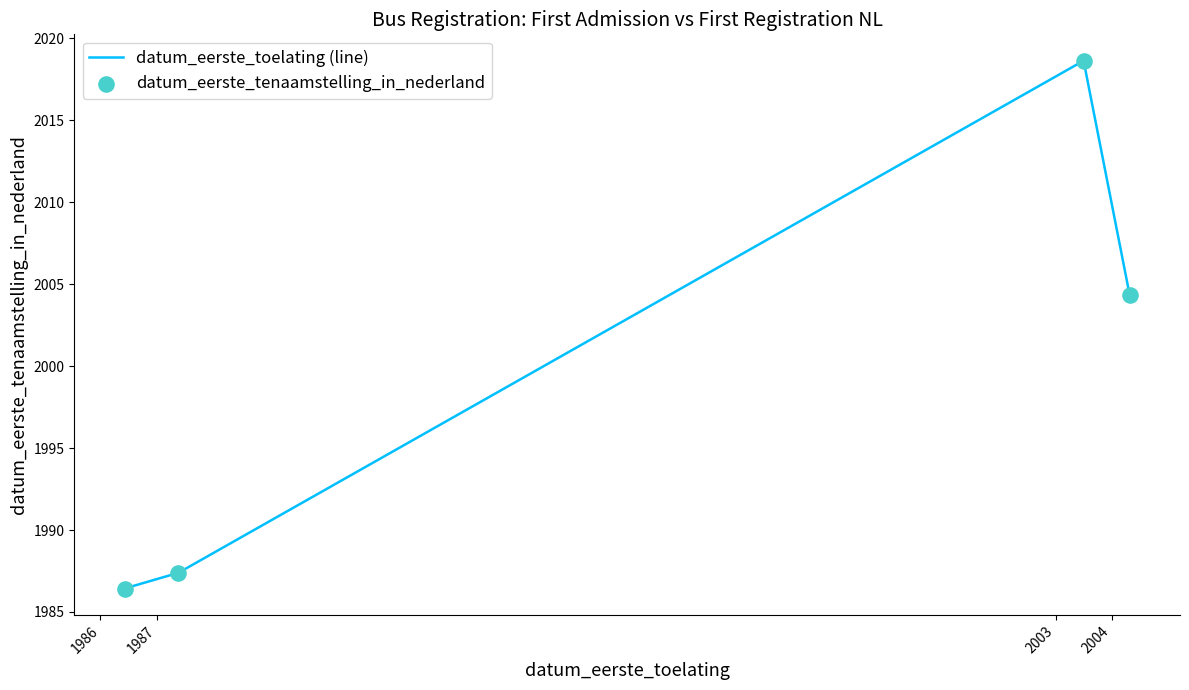

True or false: there are more than 1 points higher than both neighbors.

False